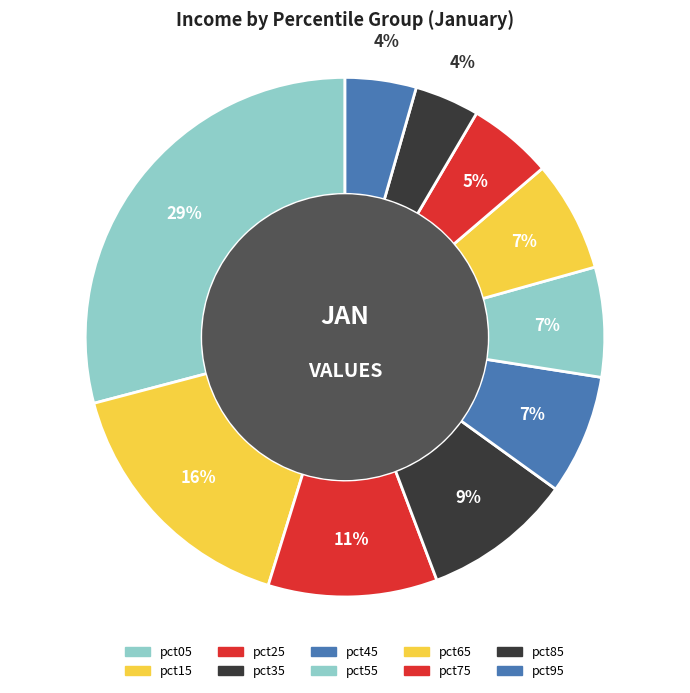

Which category has the biggest portion of the pie?

pct05